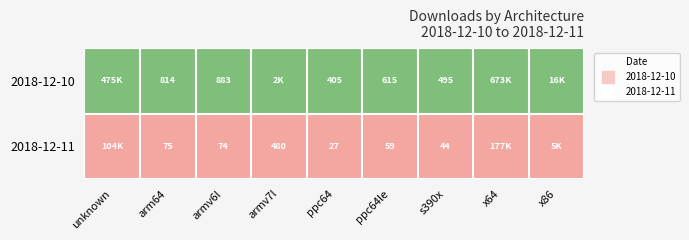

Which series changed the most between arm64 and ppc64le?

2018-12-10